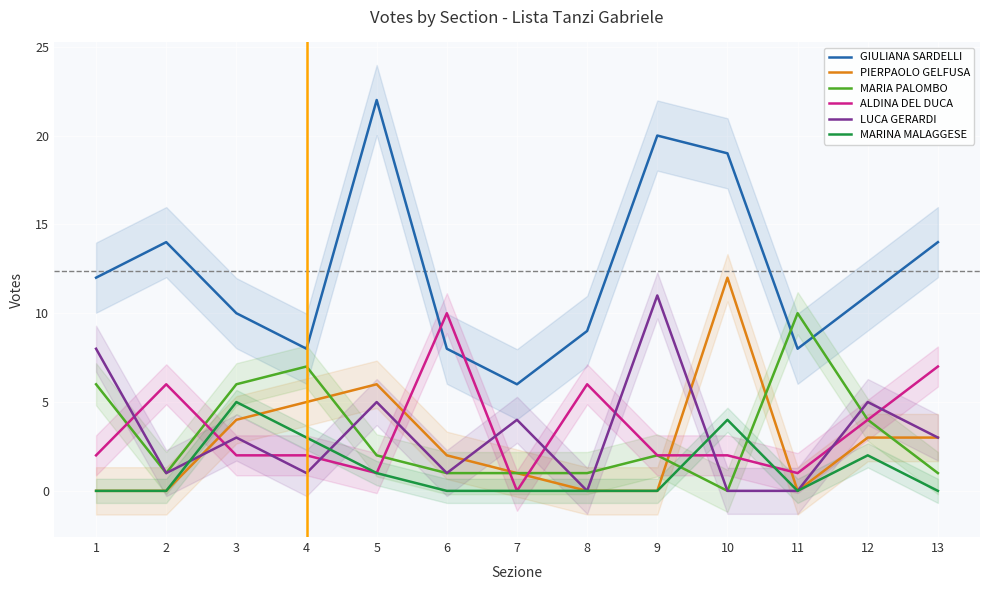

What is the sum of the ALDINA DEL DUCA values at 5 and 13?

8